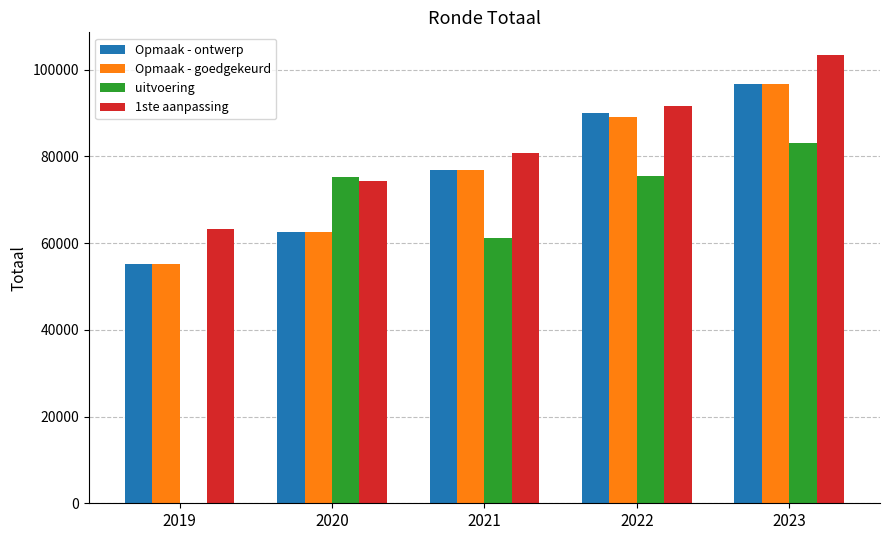

Which series changed the most between 2022 and 2023?

1ste aanpassing